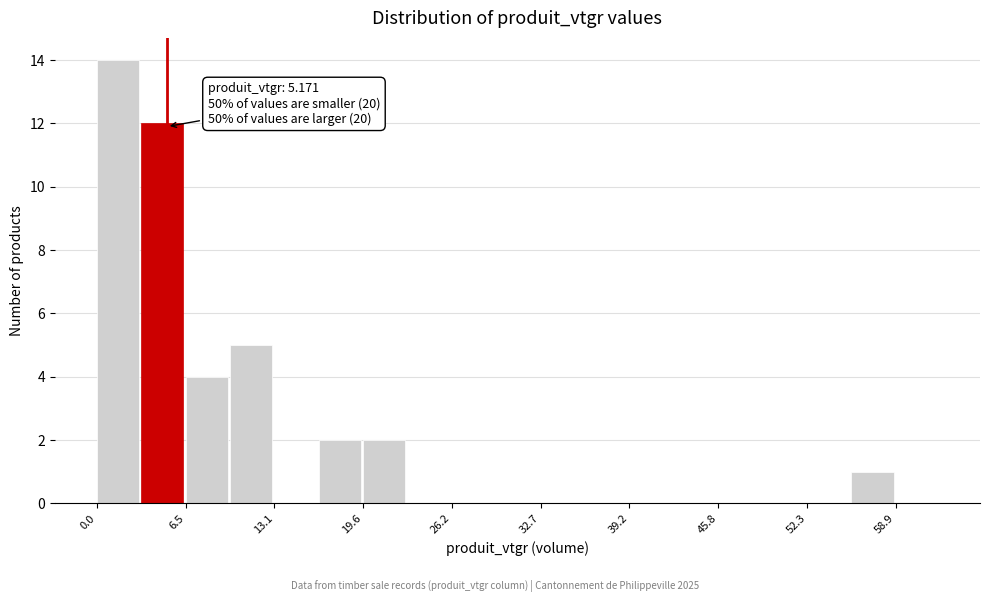

Around what value on the x-axis is the tallest bar? Give the approximate position of its centre, as read against the axis.

2